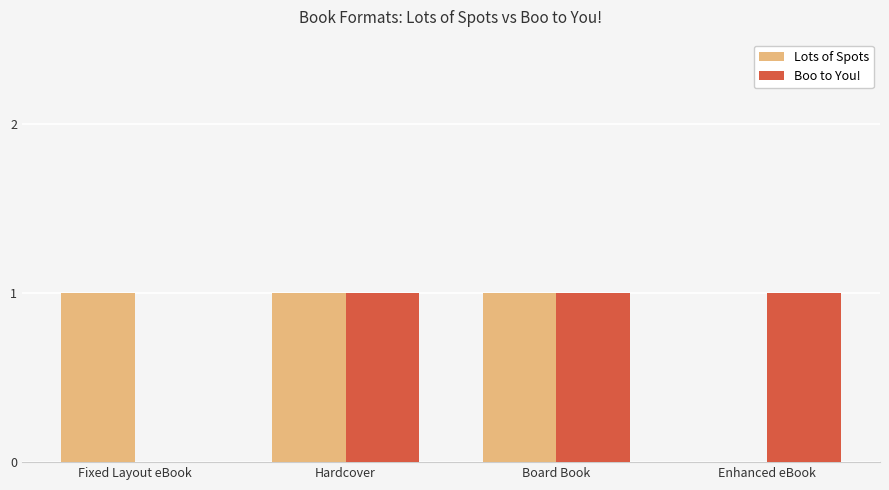

What is the sum of the Boo to You! values at Board Book and Enhanced eBook?

2